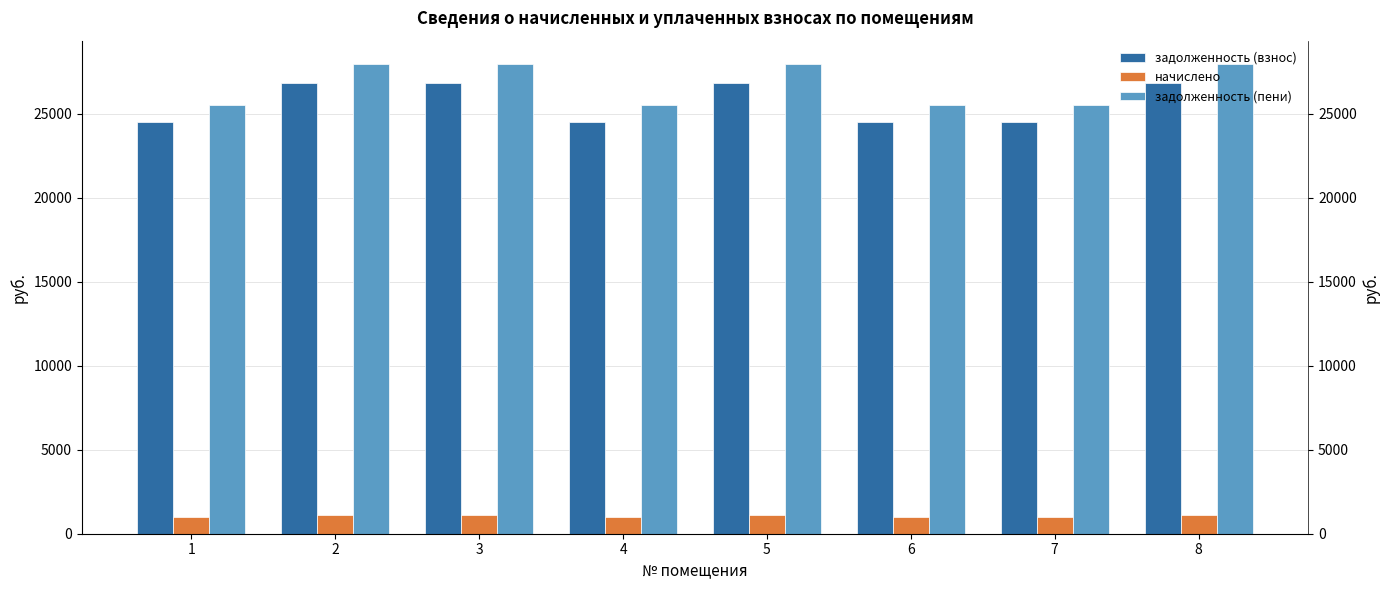

Are the bars grouped side by side (vs. stacked)?

Yes